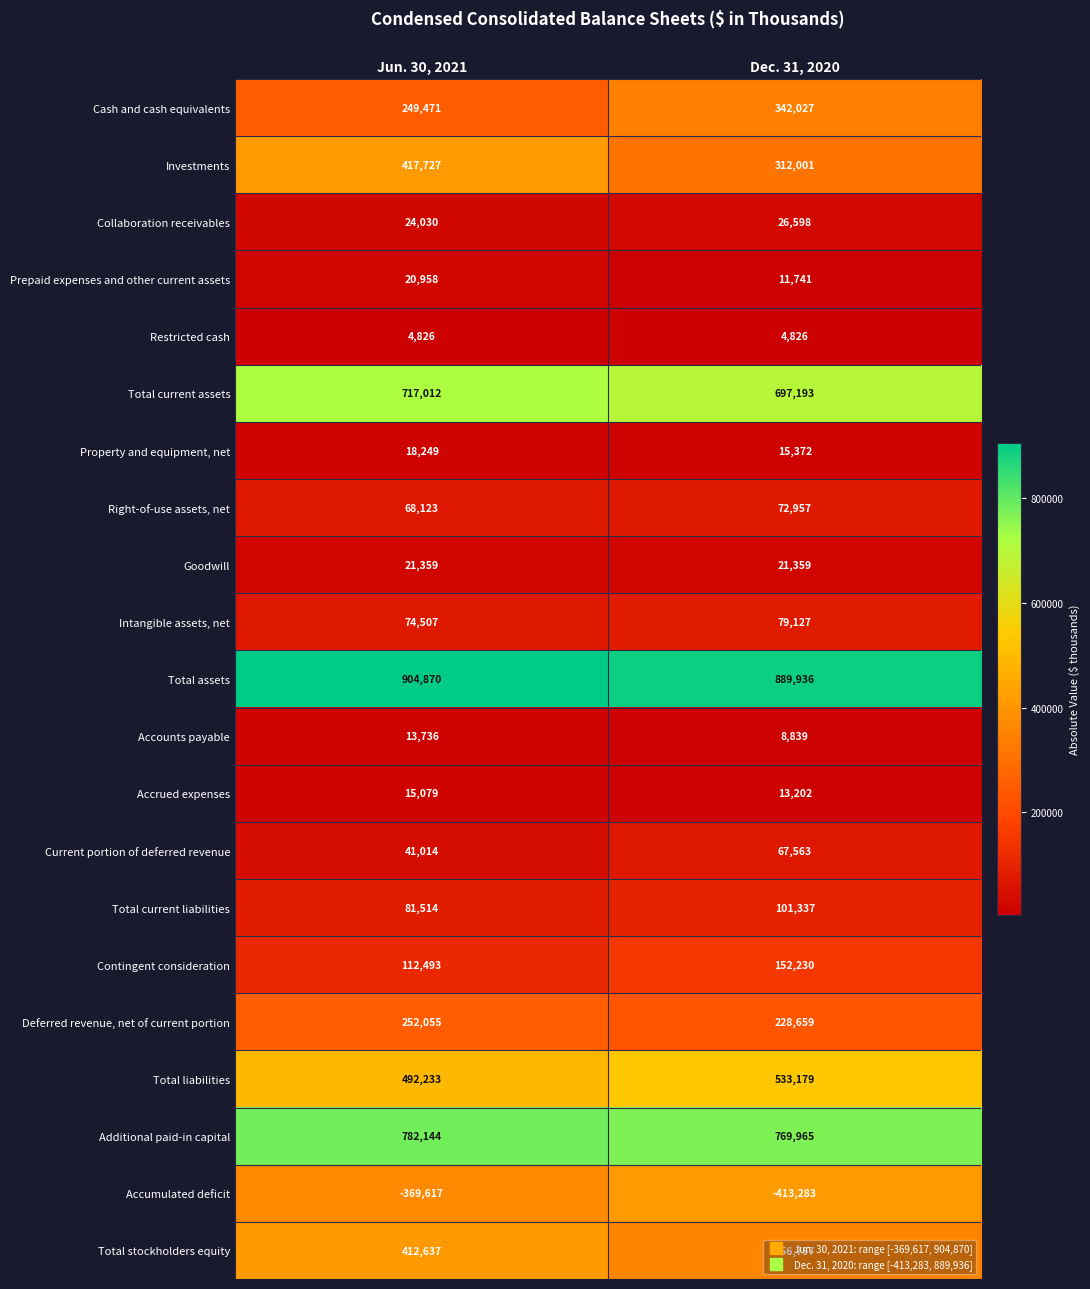

What is the average value of the Total current liabilities series?

91426